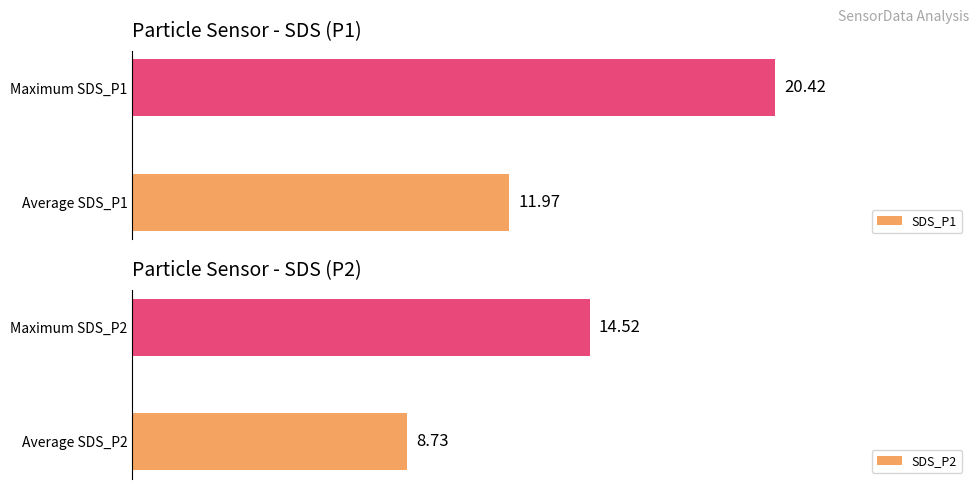

What is the minimum value shown in the chart?

8.7